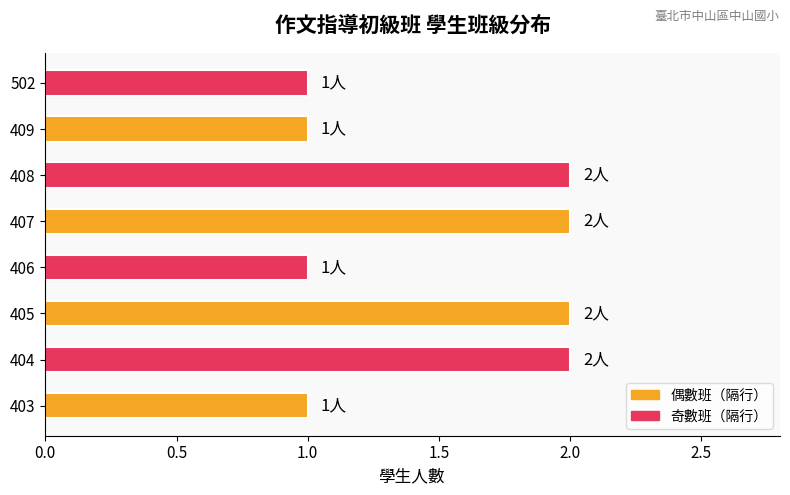

The chart shows a value of 2 at 408. True or false?

True